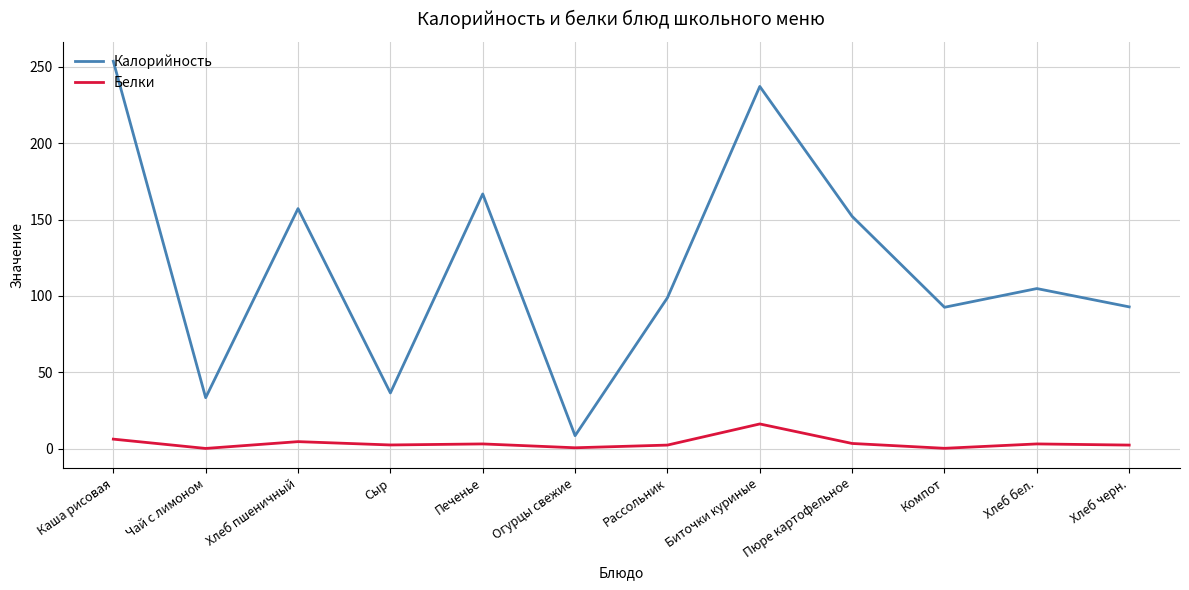

What is the sum of the Белки values at Биточки куриные and Печенье?

19.1